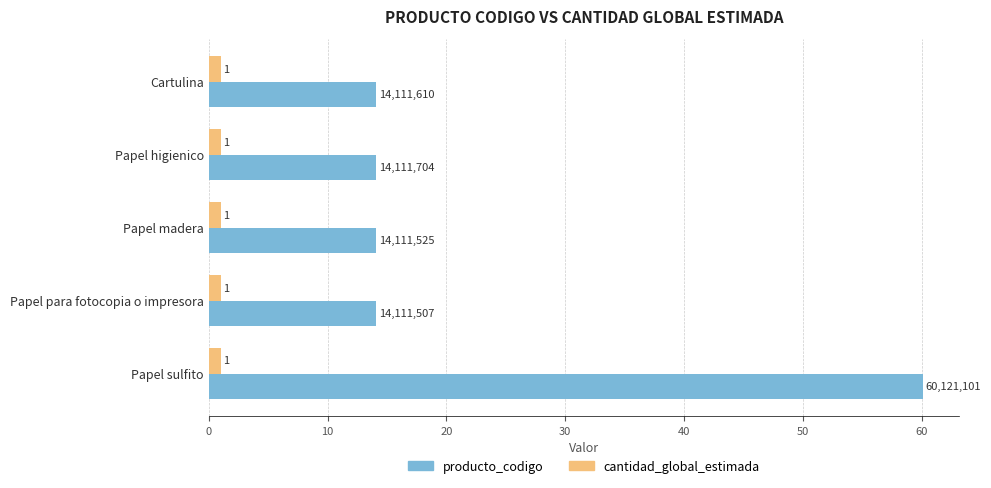

At which category is the sum across all series the highest?

Papel sulfito